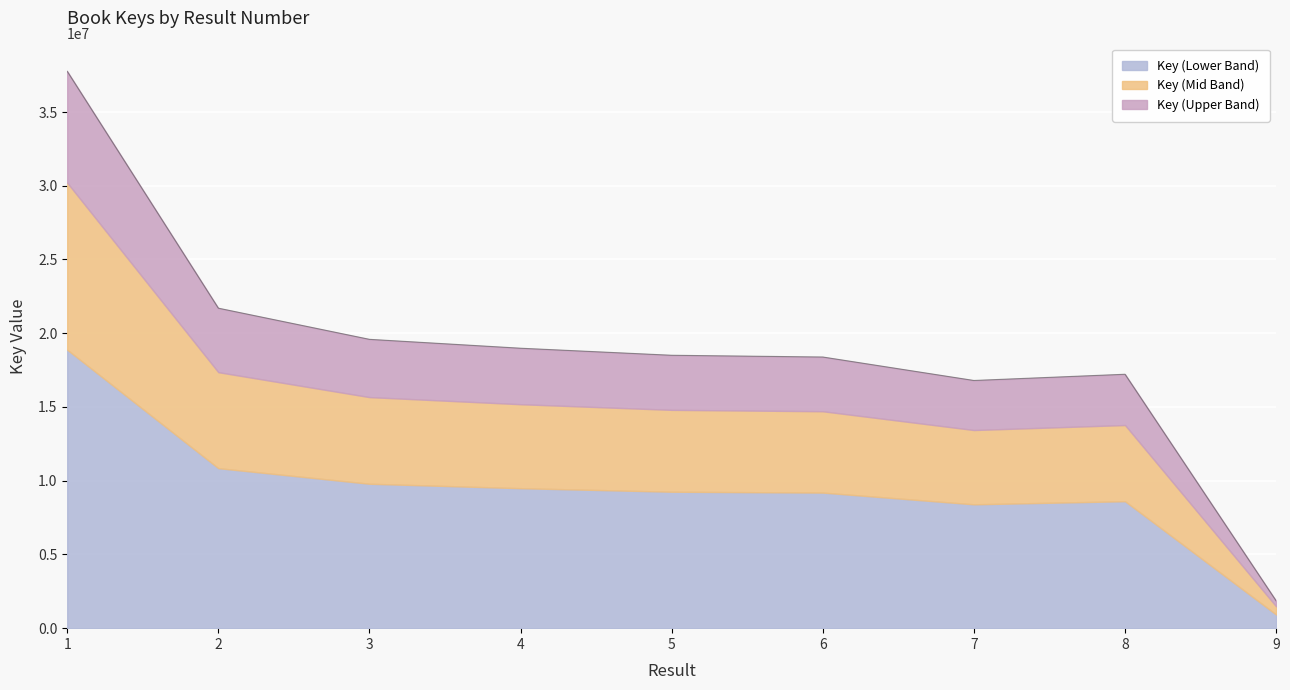

Reading left to right, extract all data points from this chart.

37762466.0	21699752.0	19586122.0	18983558.0	18505706.0	18387279.0	16795879.0	17218090.0	1851516.0